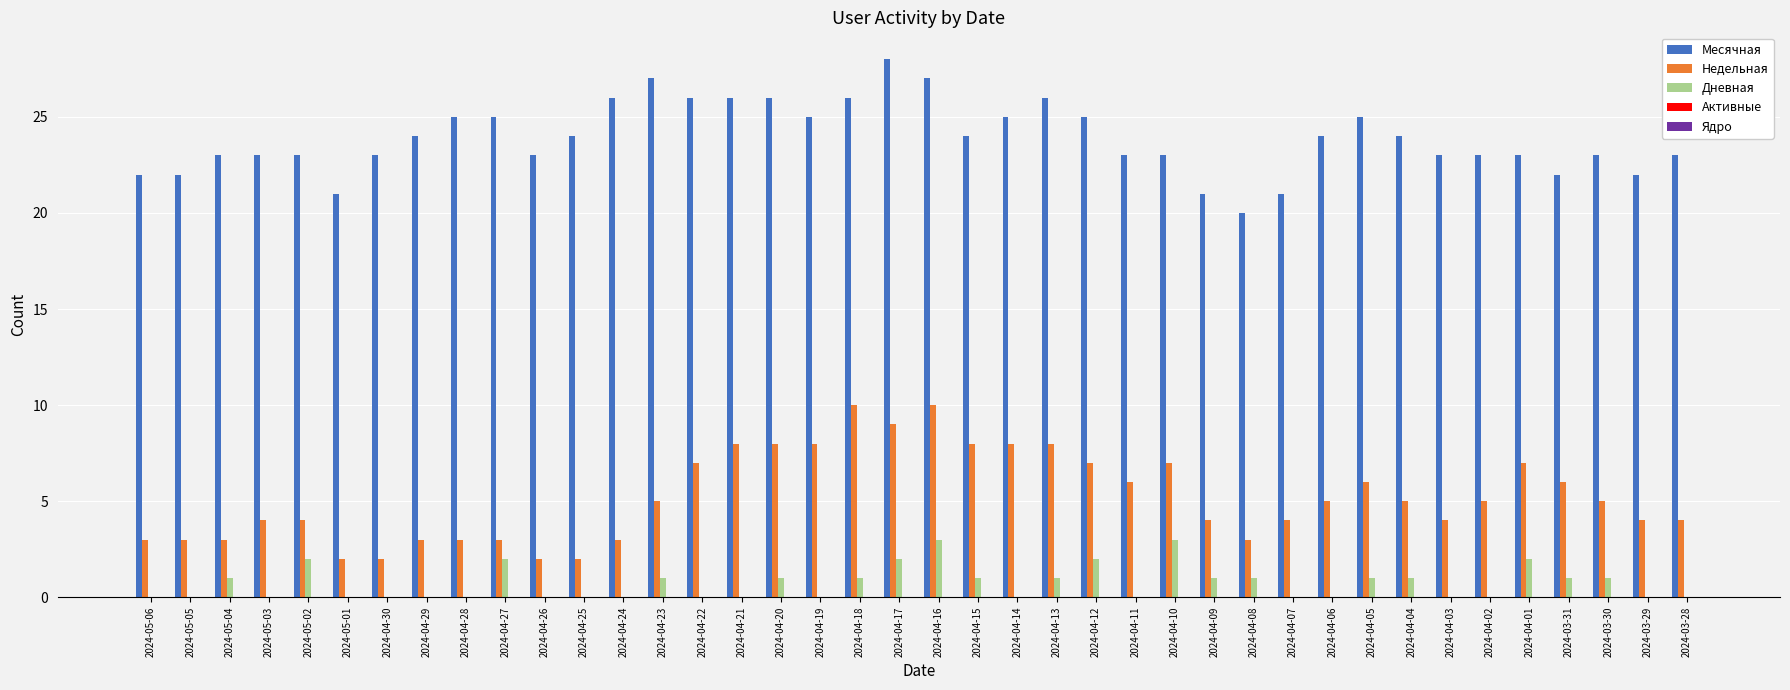

How many series are shown in this chart?

3